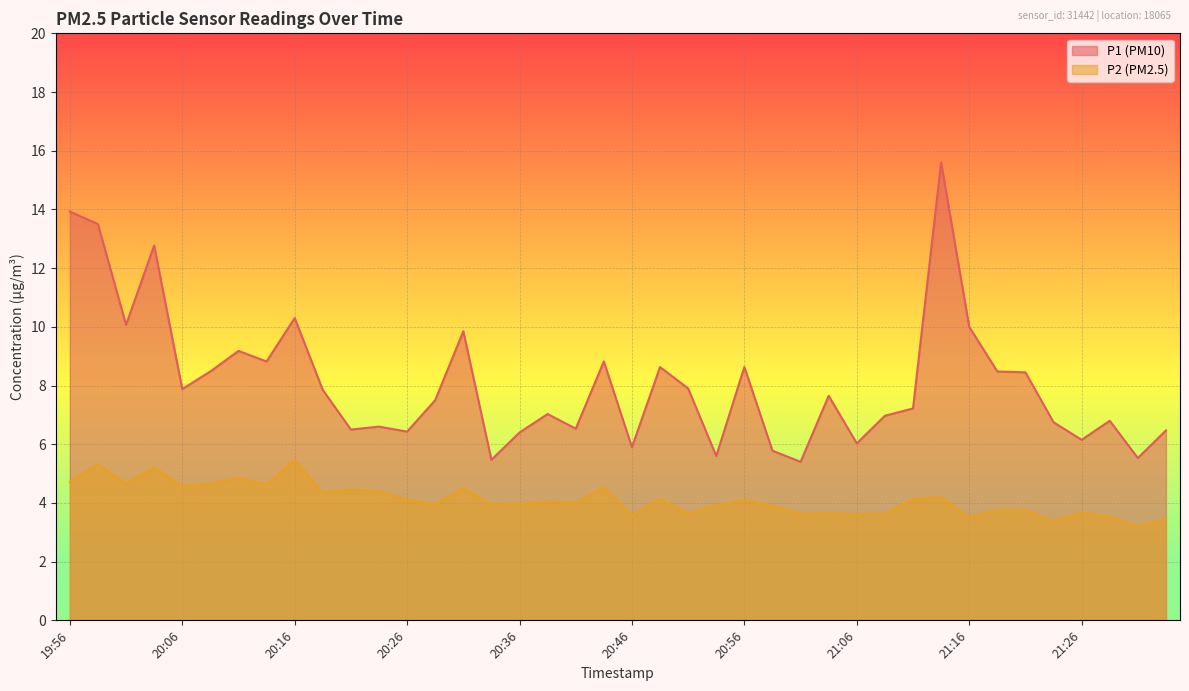

In P2, how many points are lower than both neighbors (excluding endpoints)?

14